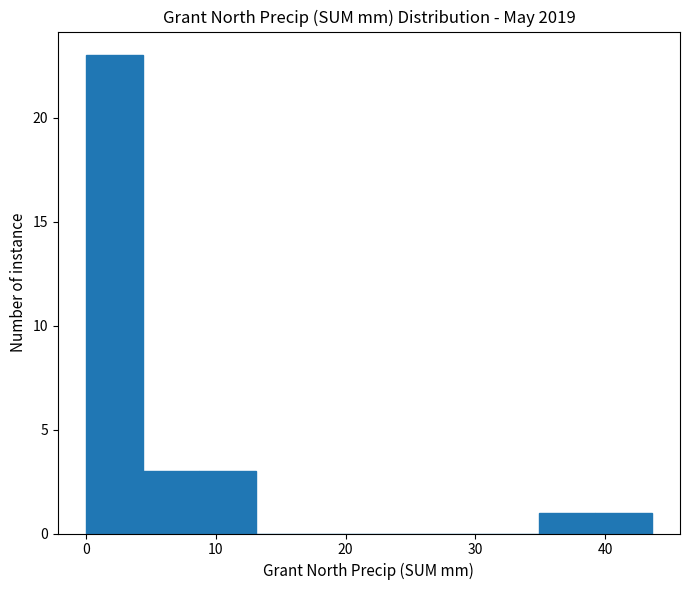

Which range on the x-axis has the tallest bar?

0 to 4